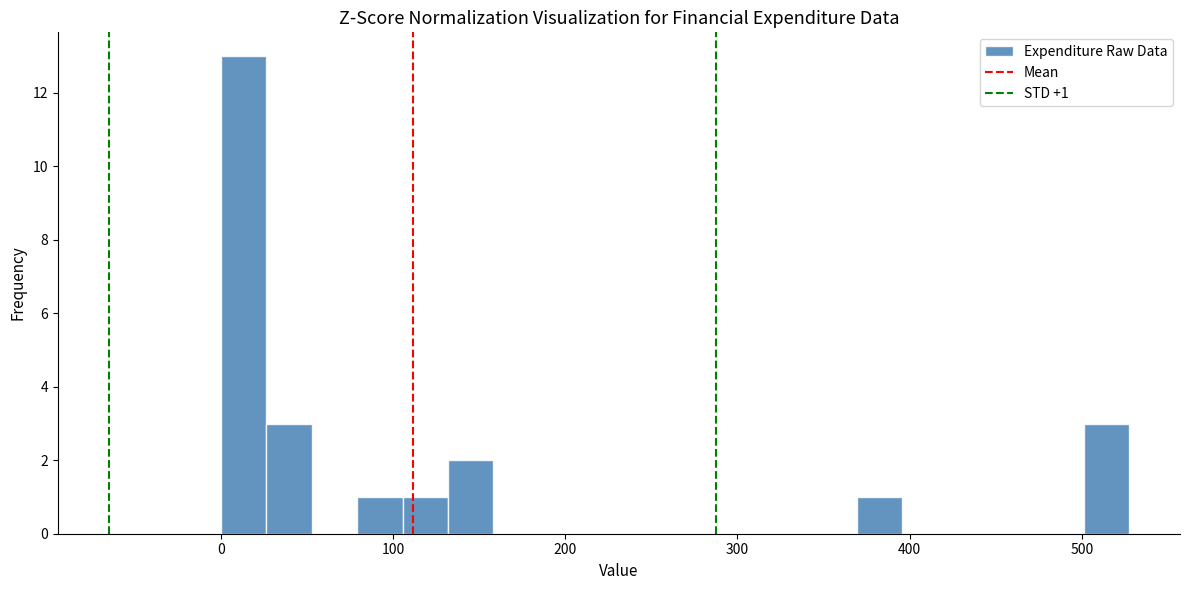

Around what value on the x-axis is the tallest bar? Give the approximate position of its centre, as read against the axis.

10